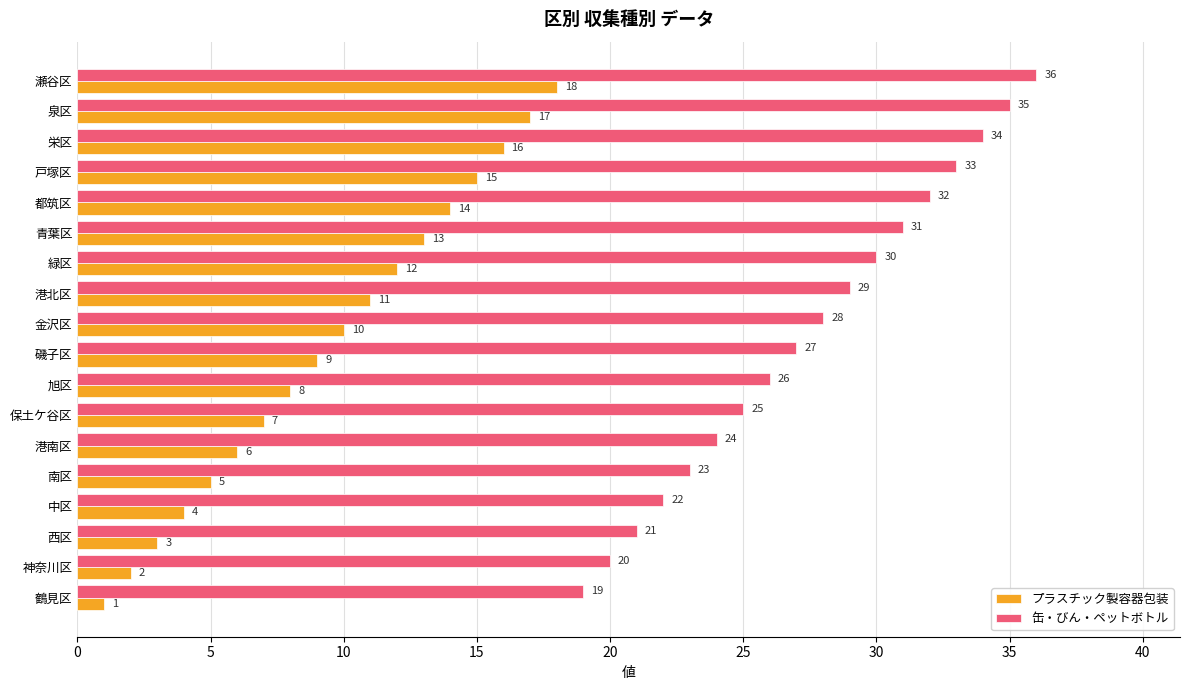

Is the value of プラスチック製容器包装 at 都筑区 greater than the value of 缶・びん・ペットボトル at 南区?

No